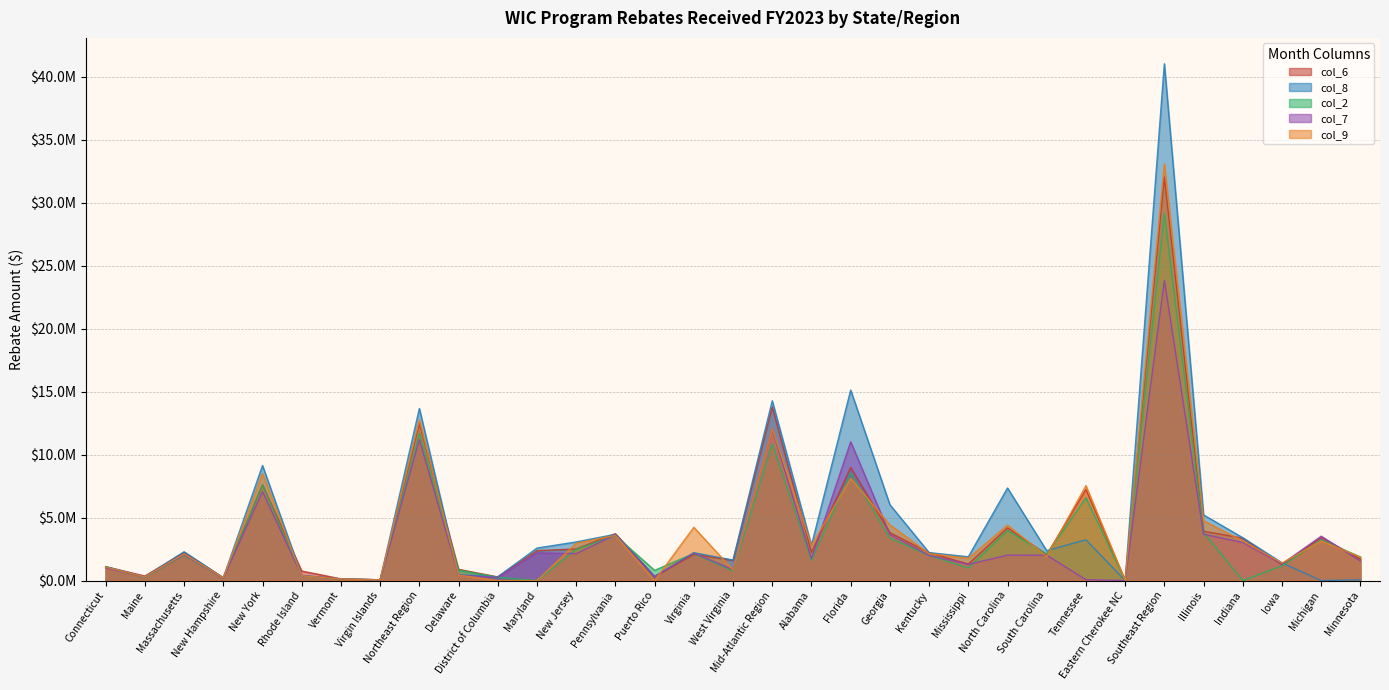

Is it true that col_6 equals 2075240 at Virginia?

True